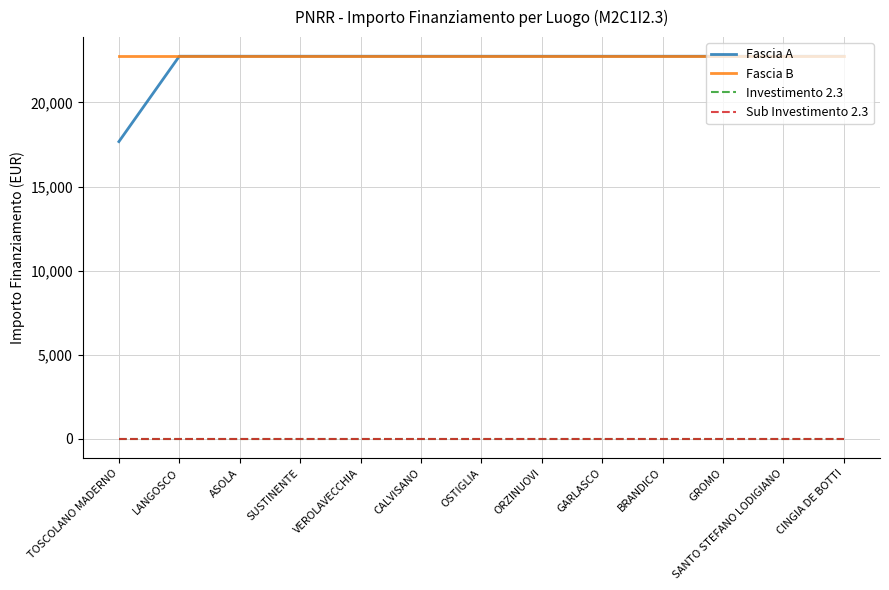

What is the label of the 7th point from the right?

OSTIGLIA